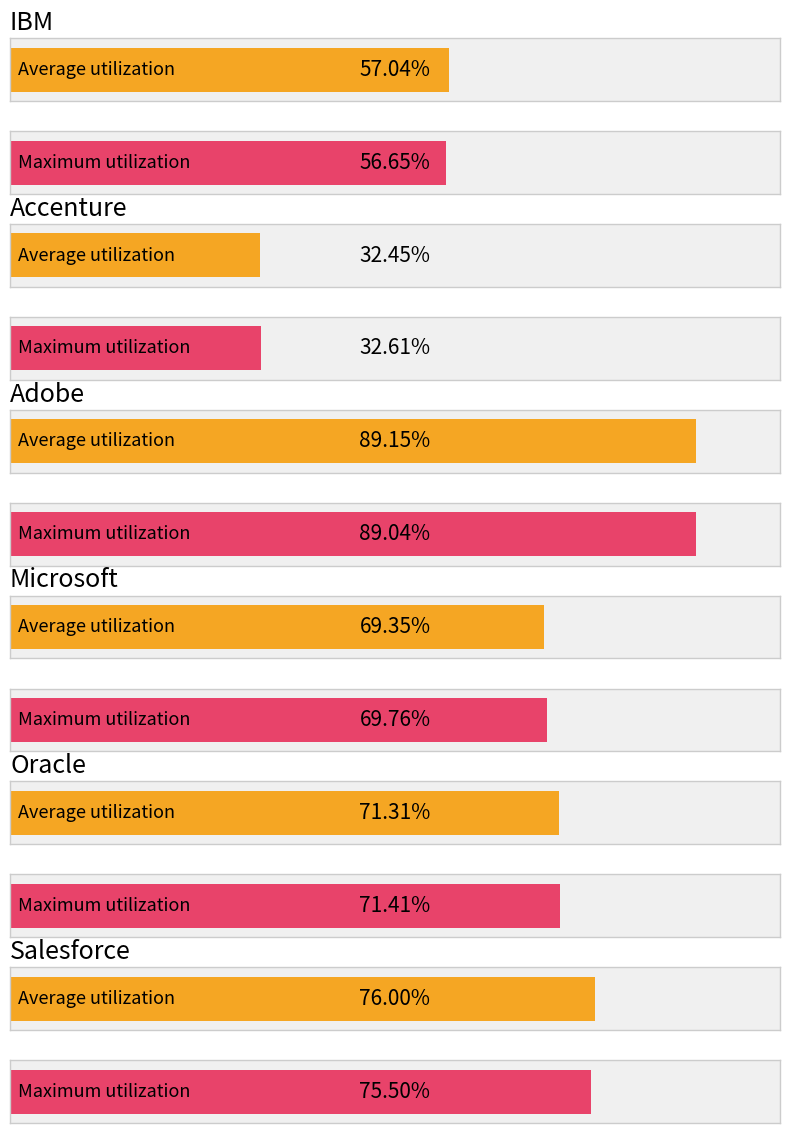

Does the chart contain any negative values?

No